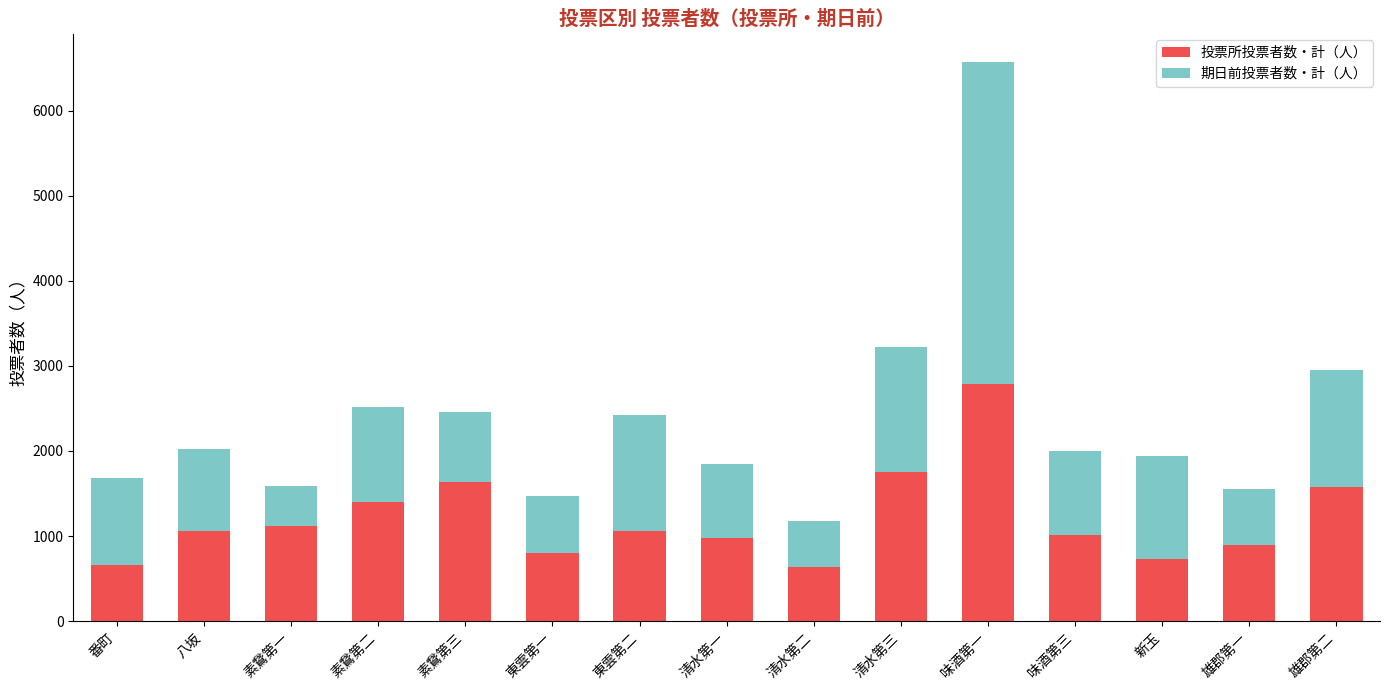

What is the sum of the 投票所投票者数・計（人） values at 味酒第三 and 清水第一?

1980